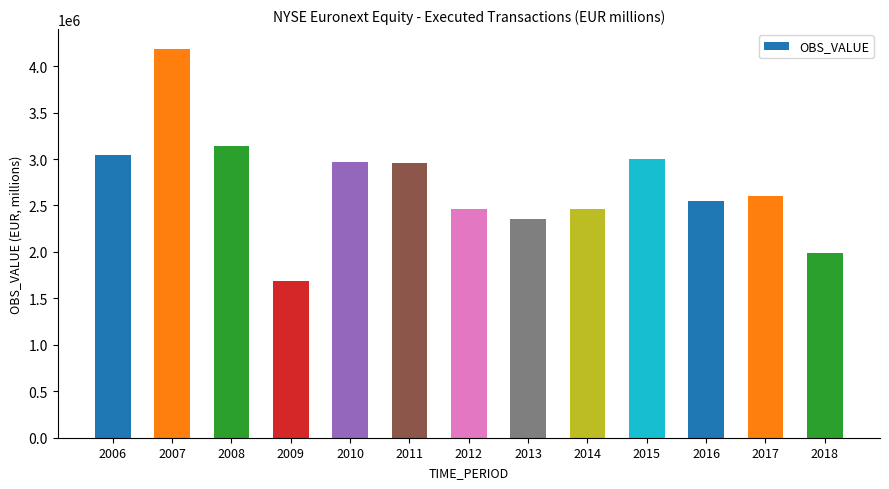

Is it true that the value at 2007 is 4189194.2?

True